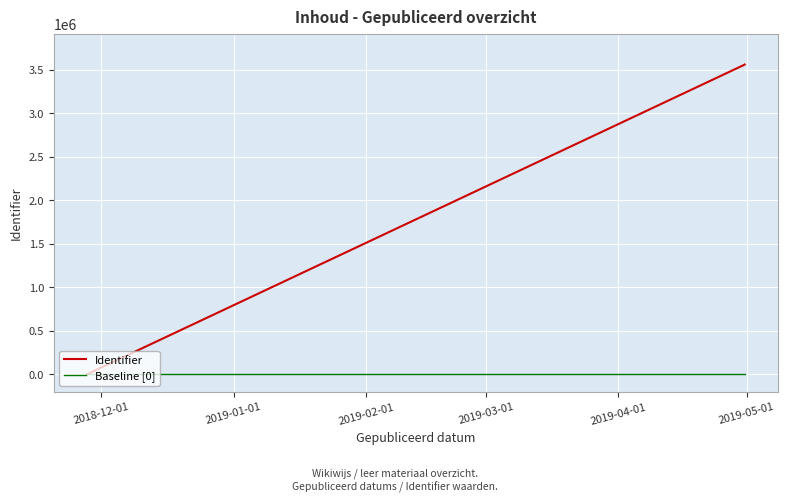

What is the difference between the second highest and second lowest values in the Identifier series?

2